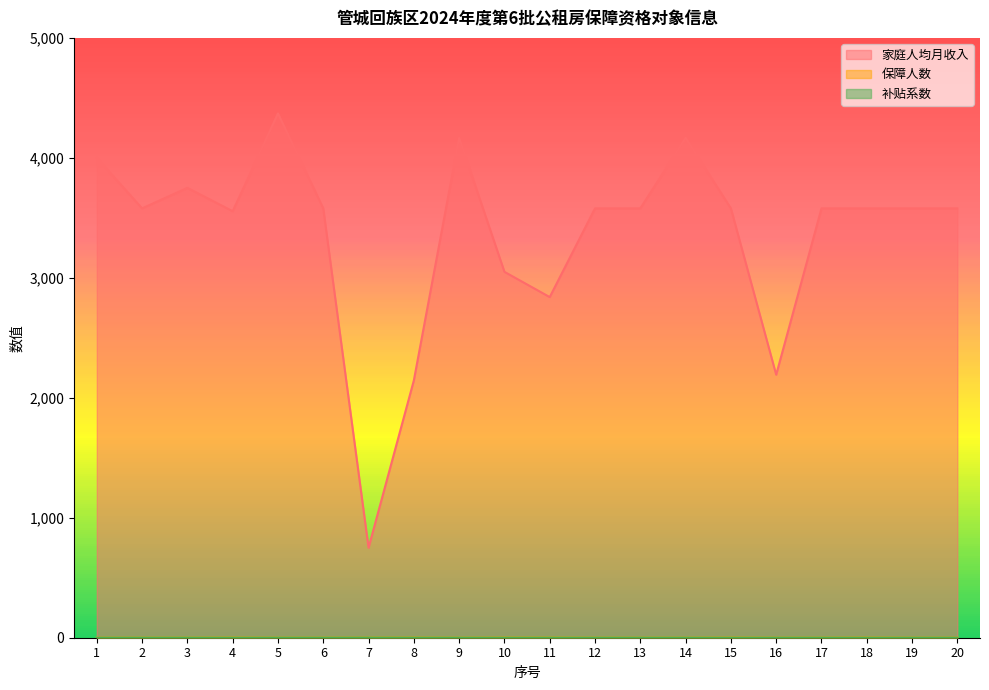

What is the sum of the 补贴系数 values at 3 and 17?

0.6